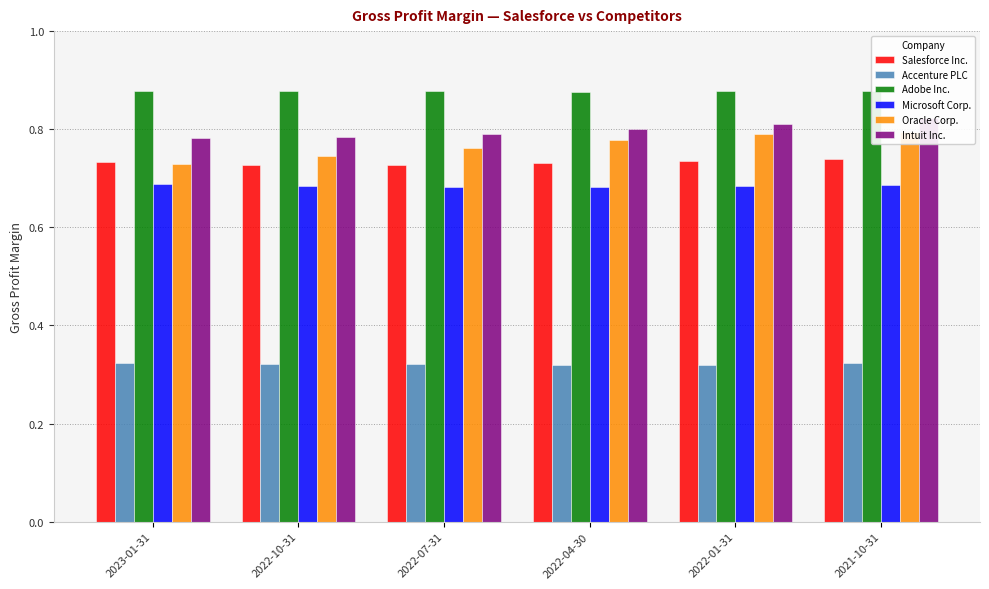

Is the value of Intuit Inc. at 2022-07-31 greater than the value of Microsoft Corp. at 2022-10-31?

Yes